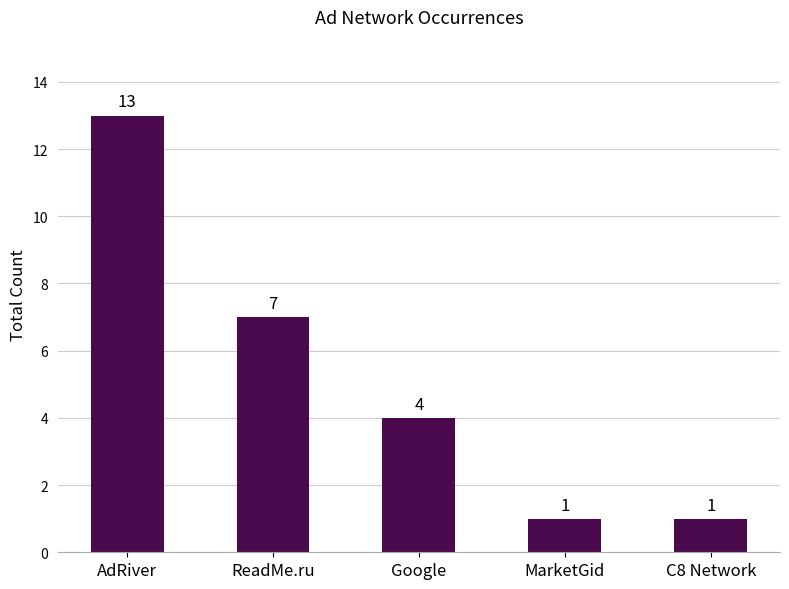

How many categories are shown in the chart?

5